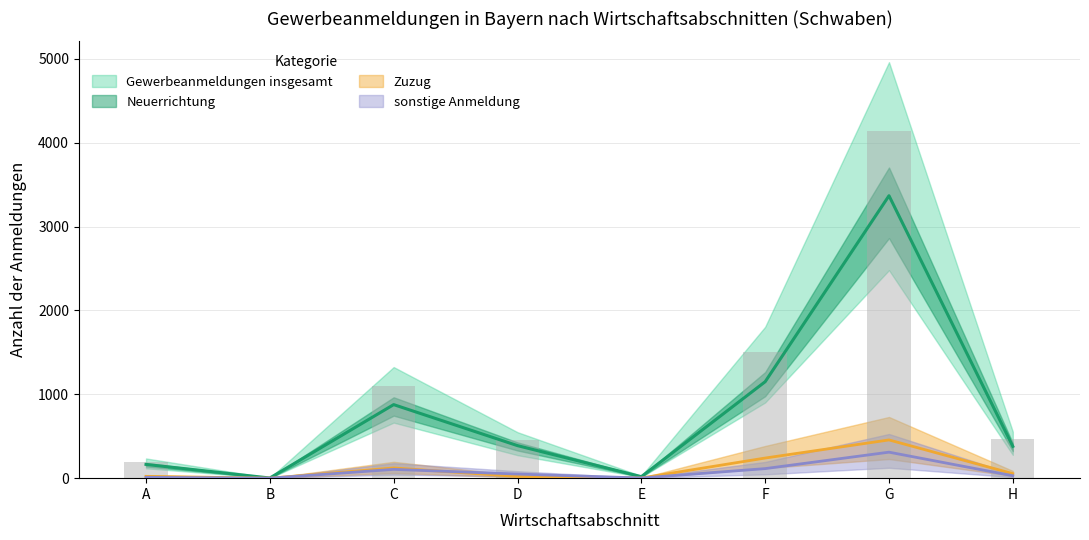

What is the value of the Gewerbeanmeldungen insgesamt bar at the 7th from the left?

4134